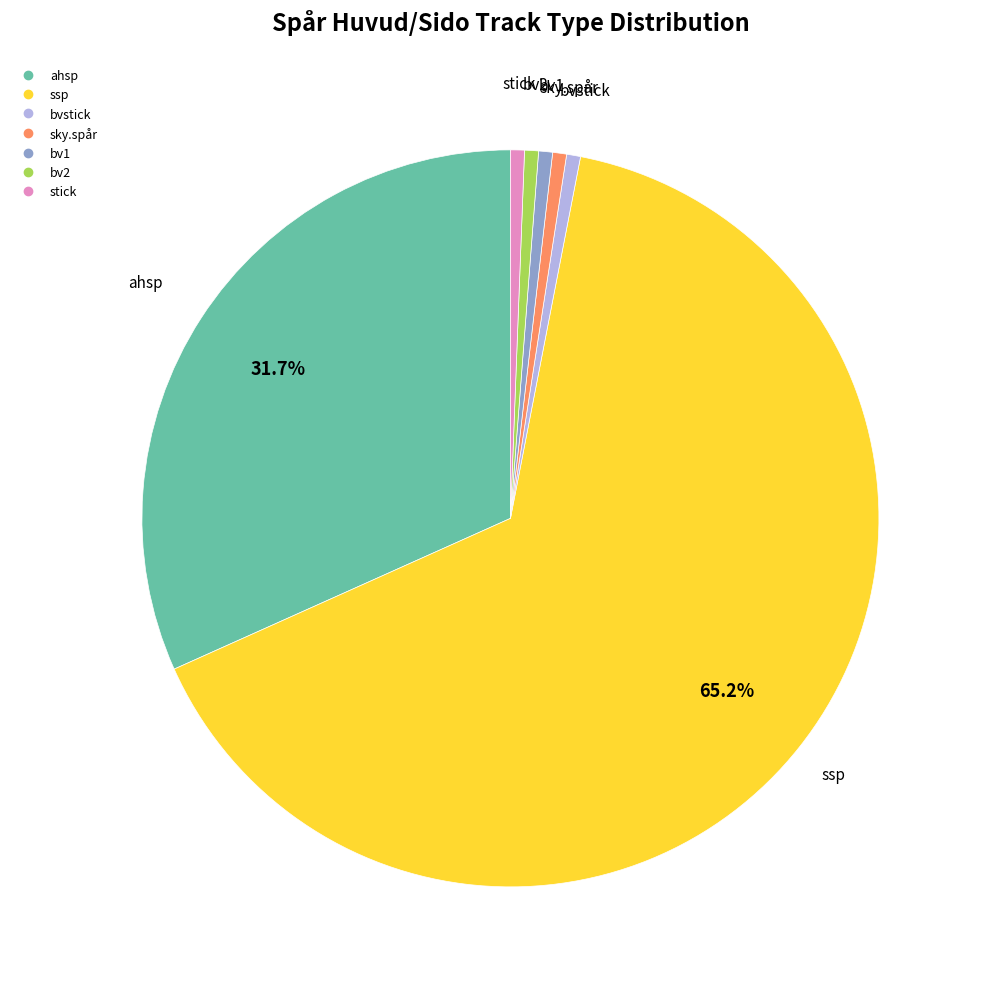

Do stick and sky.spår together represent more than half of the pie?

No